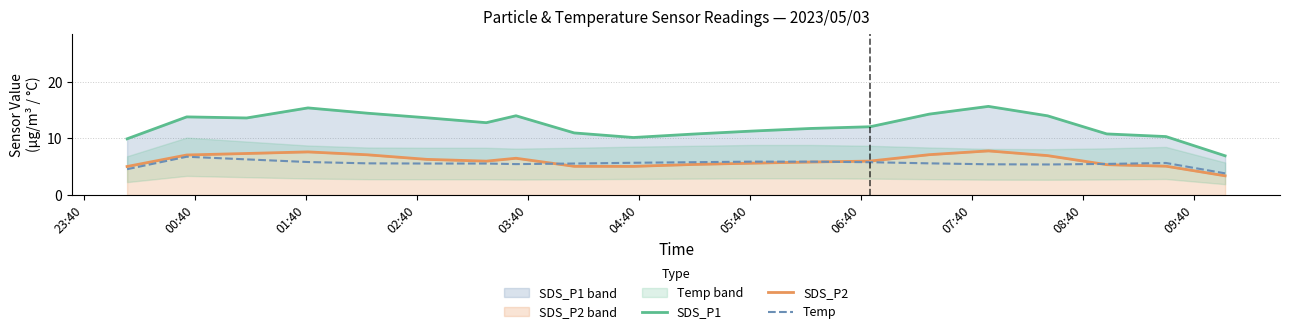

Which series has the largest total across all categories?

SDS_P1